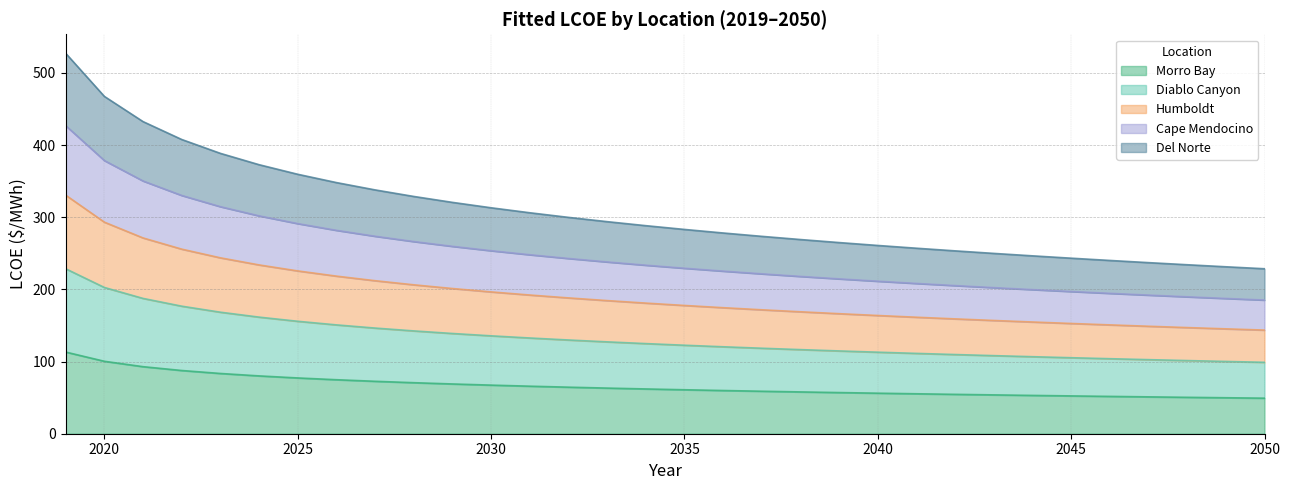

Rank the categories by Morro Bay value from highest to lowest.

2019, 2020, 2021, 2022, 2023, 2024, 2025, 2026, 2027, 2028, 2029, 2030, 2031, 2032, 2033, 2034, 2035, 2036, 2037, 2038, 2039, 2040, 2041, 2042, 2043, 2044, 2045, 2046, 2047, 2048, 2049, 2050